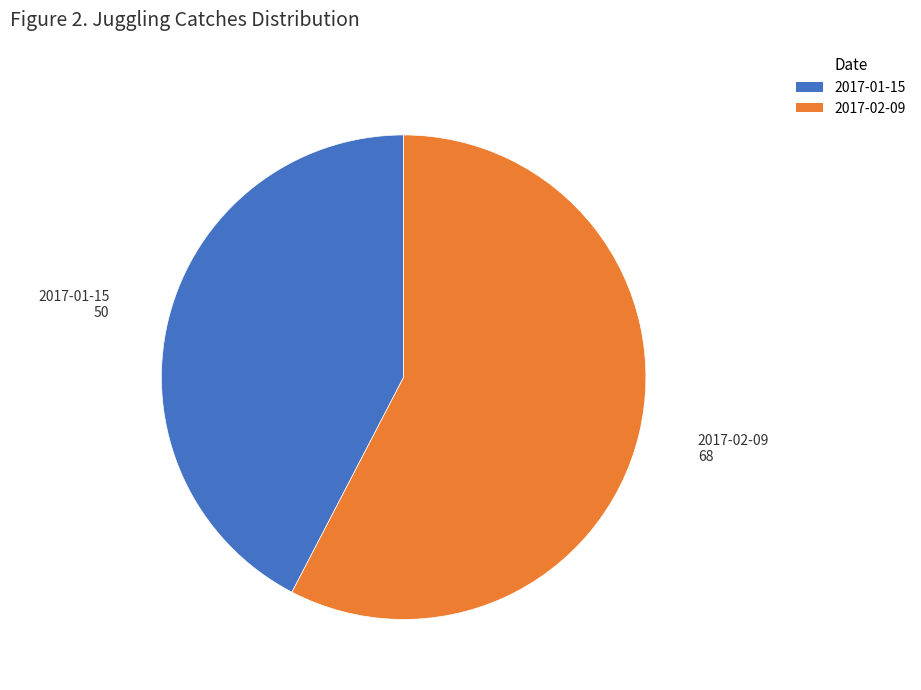

How many slices are in this pie chart?

2